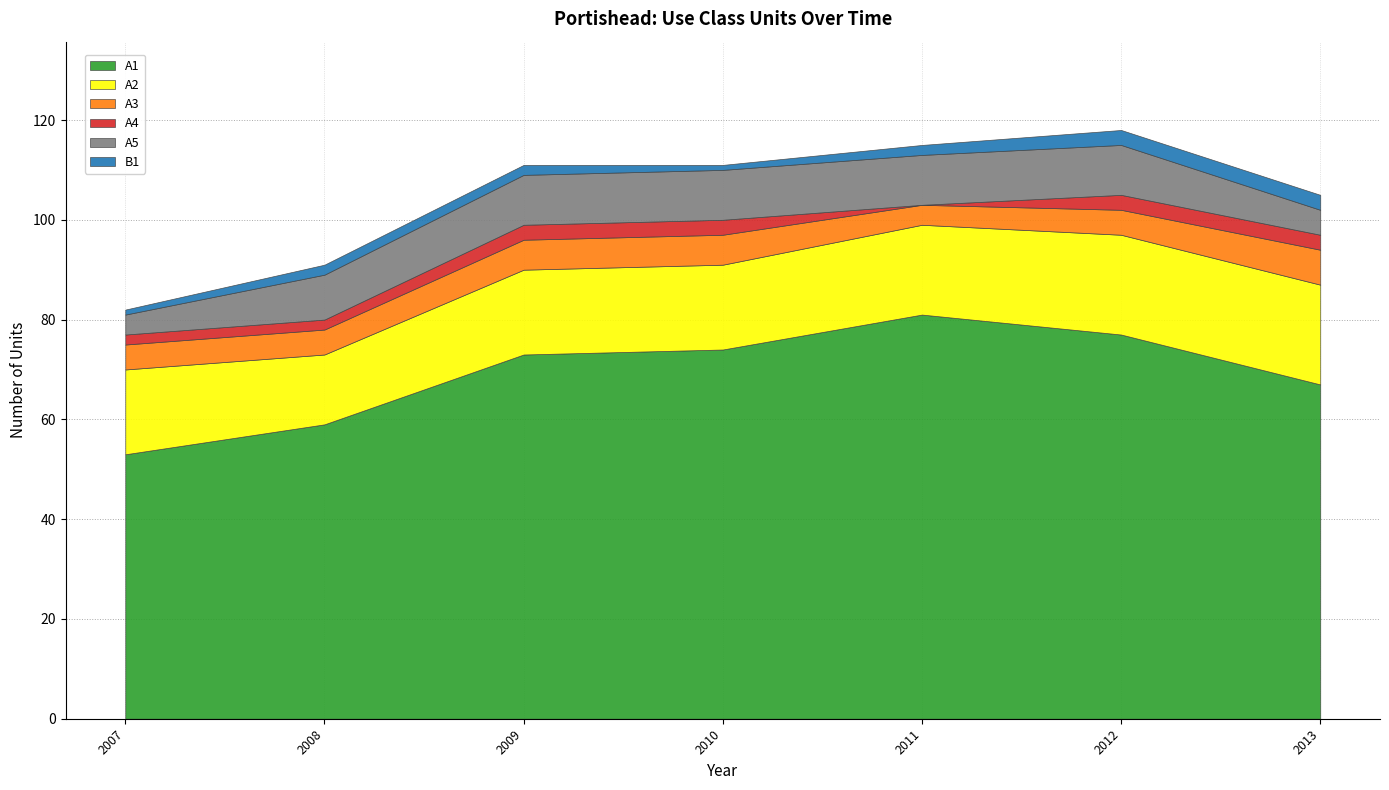

Reading right to left, what are all the values shown in this chart?

A1: 67	77	81	74	73	59	53
A2: 20	20	18	17	17	14	17
A3: 7	5	4	6	6	5	5
A4: 3	3	0	3	3	2	2
A5: 5	10	10	10	10	9	4
B1: 3	3	2	1	2	2	1